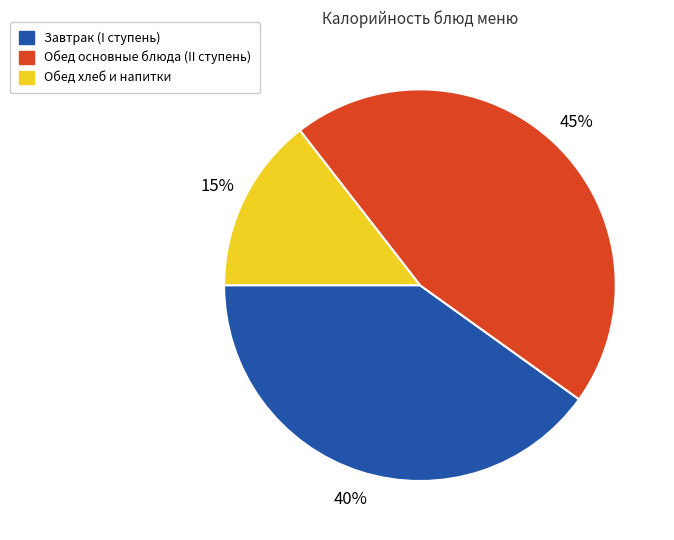

Which has a higher value, Завтрак (I ступень) or Обед основные блюда (II ступень)?

Обед основные блюда (II ступень)